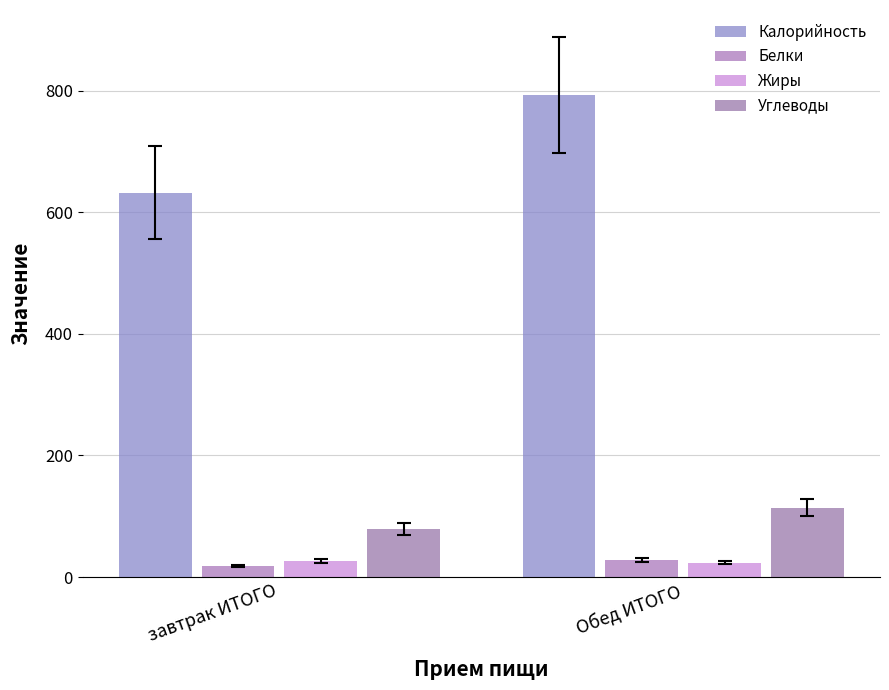

What is the minimum value for Углеводы?

79.3